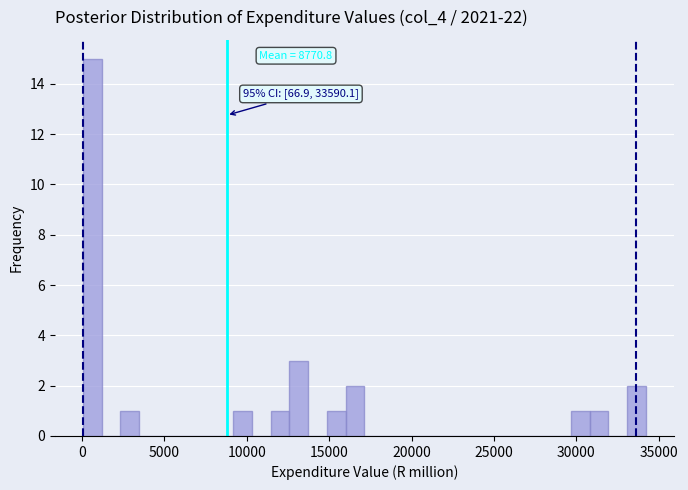

Read against the x-axis, roughly where is the centre of the tallest bar?

500